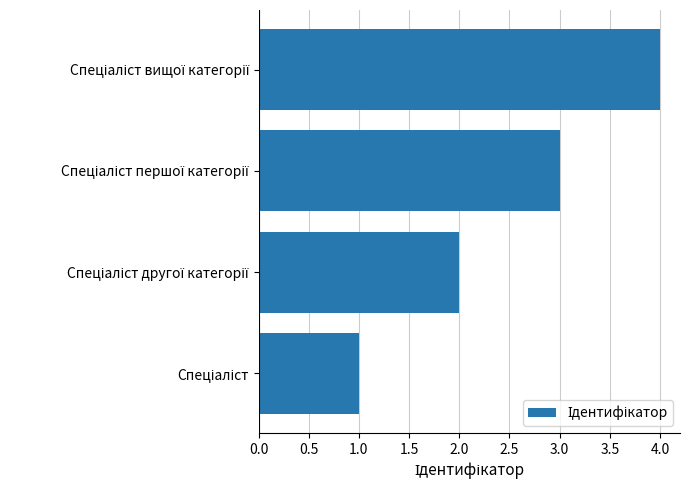

What is the sum of all values?

10